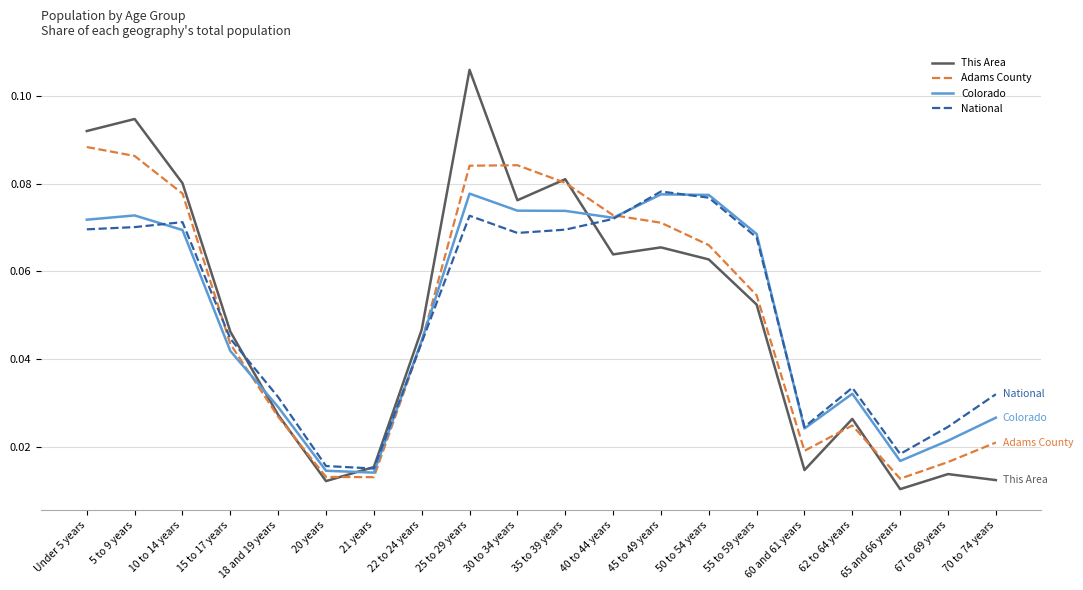

Between which two adjacent categories do Colorado and Adams County first intersect?

15 to 17 years and 18 and 19 years